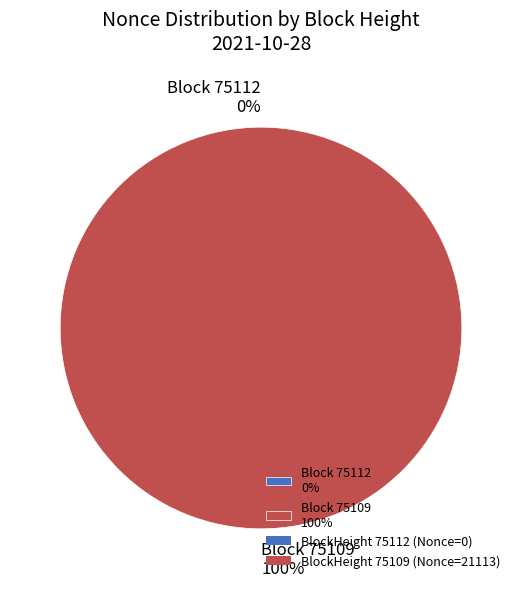

How many segments does this pie chart have?

2